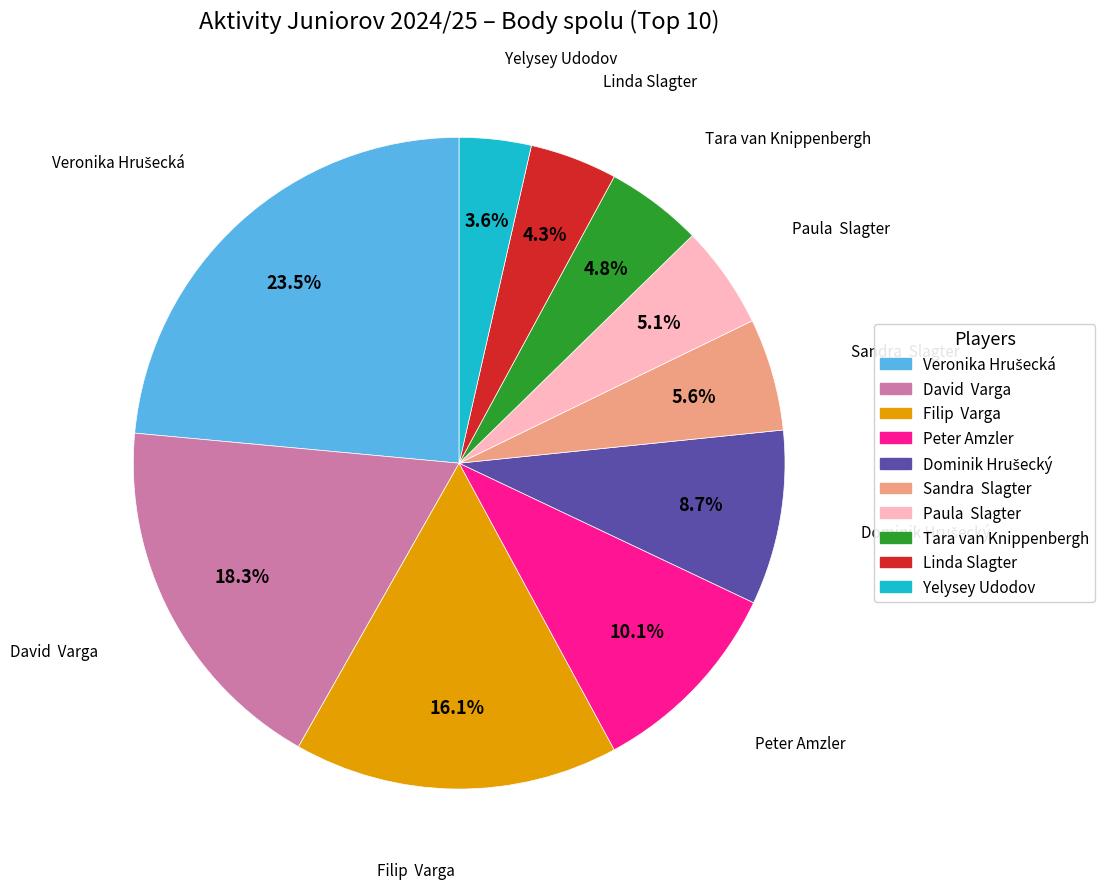

Which category has the smallest portion of the pie?

Yelysey Udodov